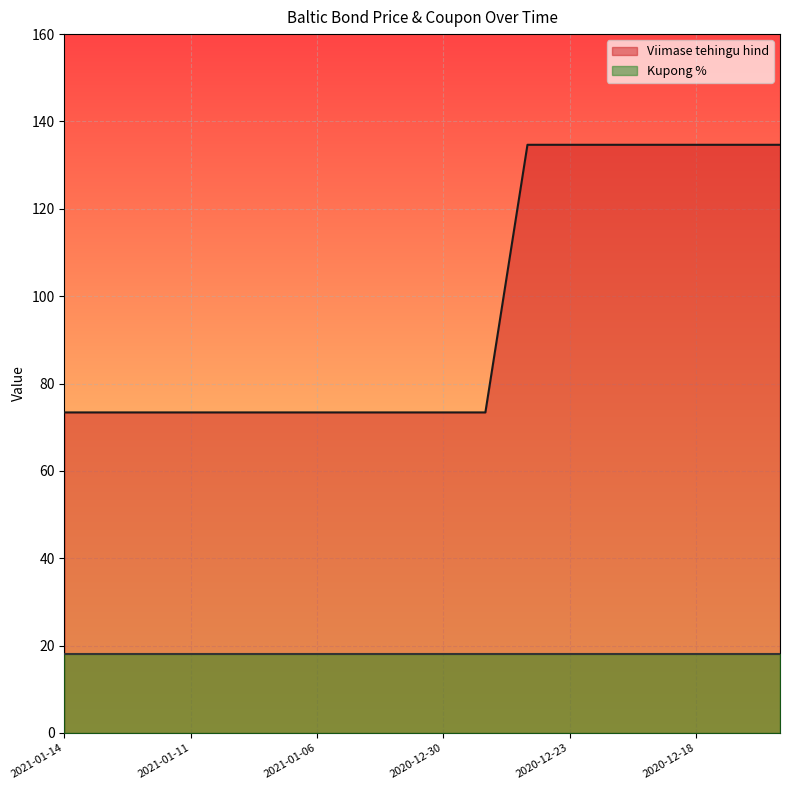

What is the smallest value displayed?

18.0